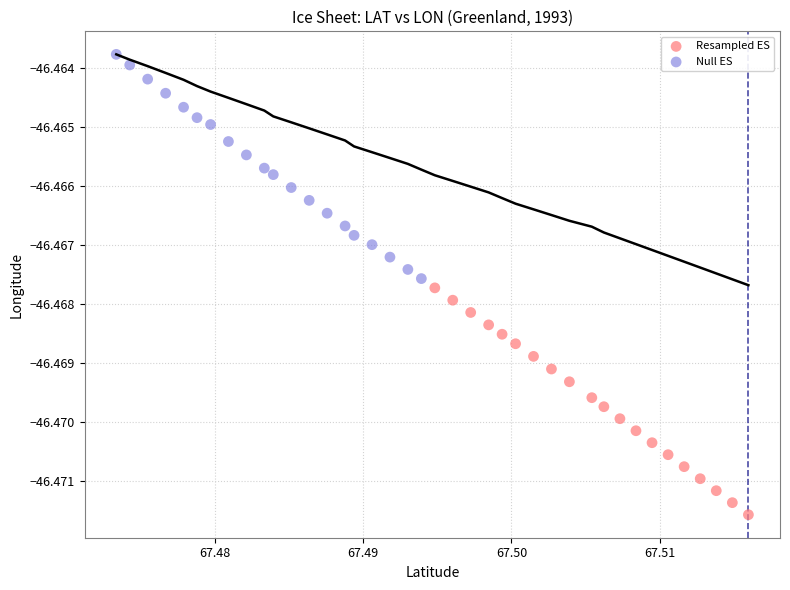

Which series contains the highest Y value?

Null ES